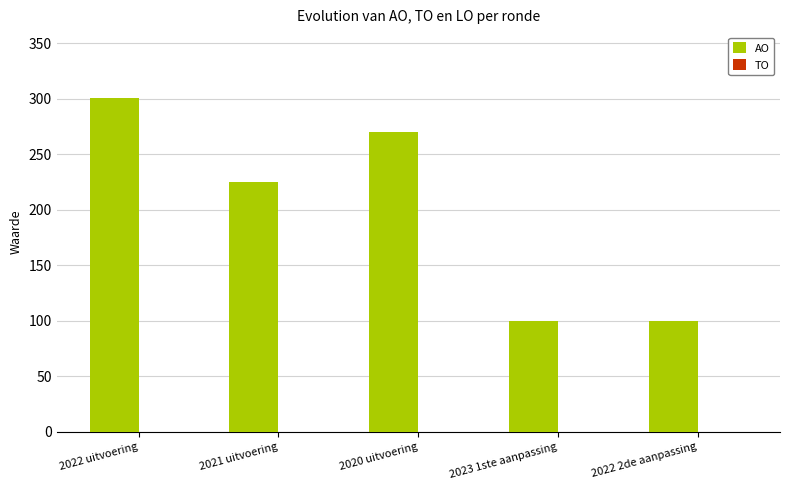

Reading left to right, list all the values displayed in this chart.

2022 uitvoering=301	2021 uitvoering=225	2020 uitvoering=270	2023 1ste aanpassing=100	2022 2de aanpassing=100